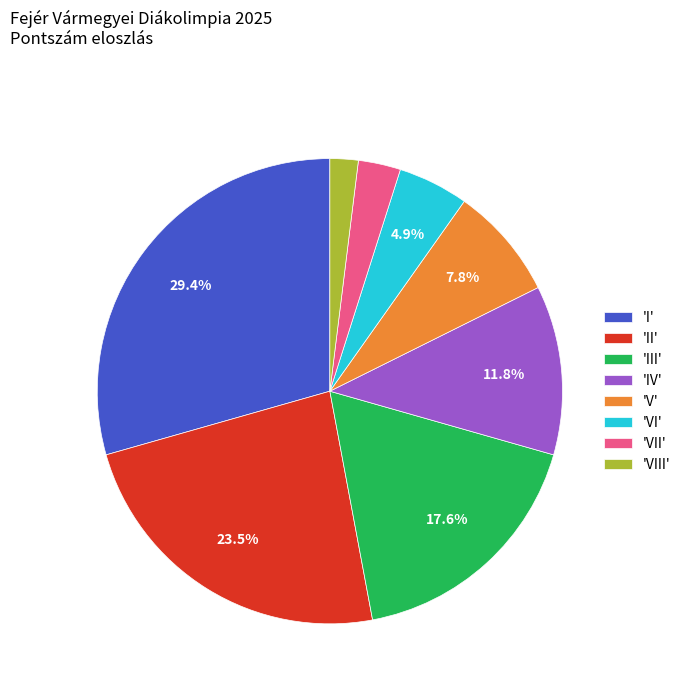

Which slice is the smallest?

'VIII'